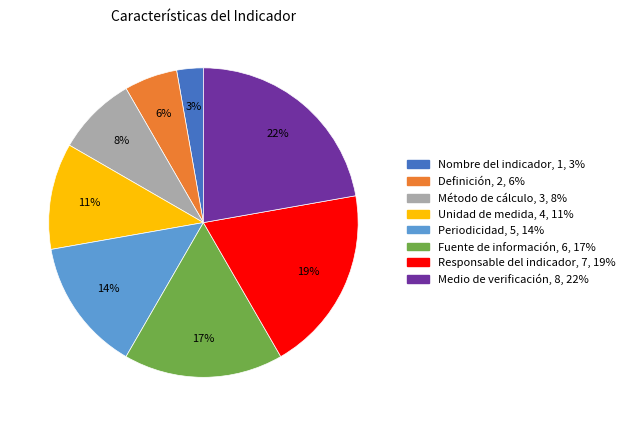

Which has a higher value, Nombre del indicador or Método de cálculo?

Método de cálculo